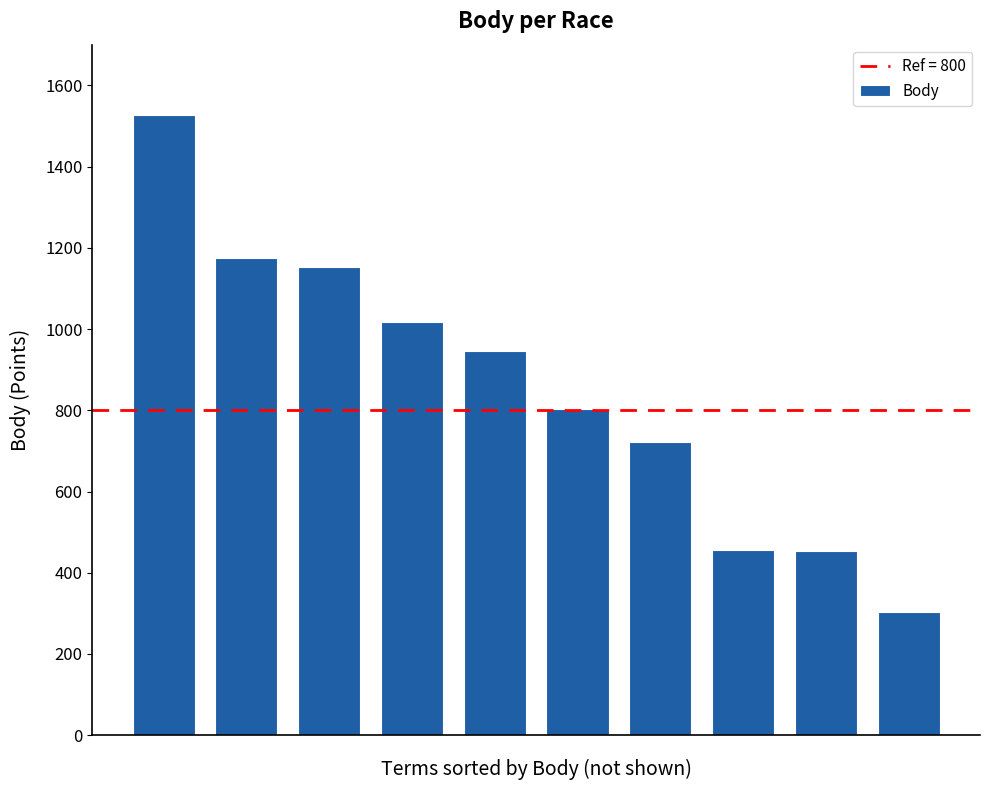

What is the average value?

855